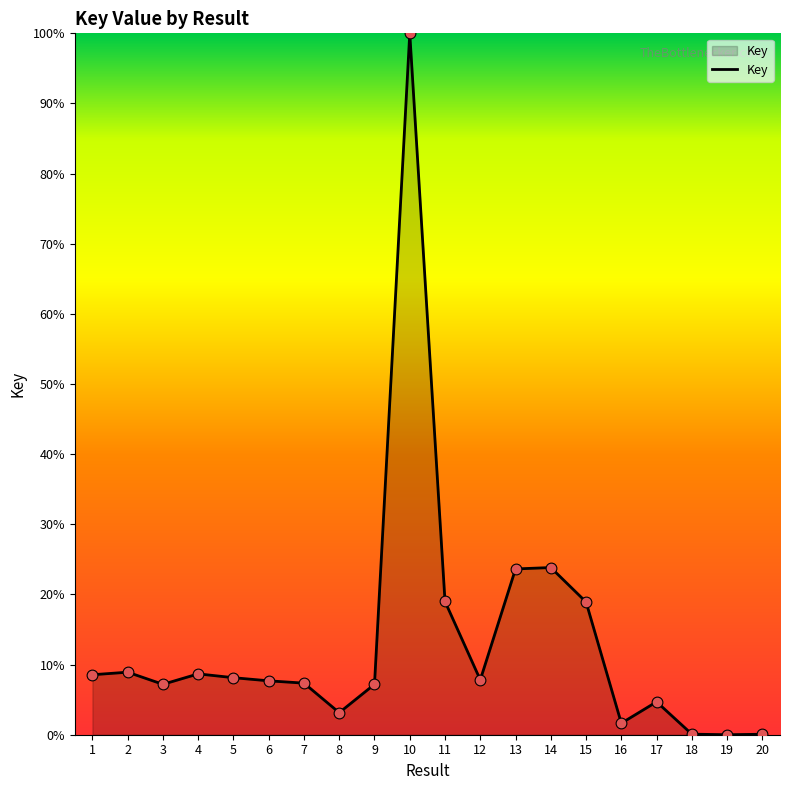

Between 18 and 10, which is larger?

10